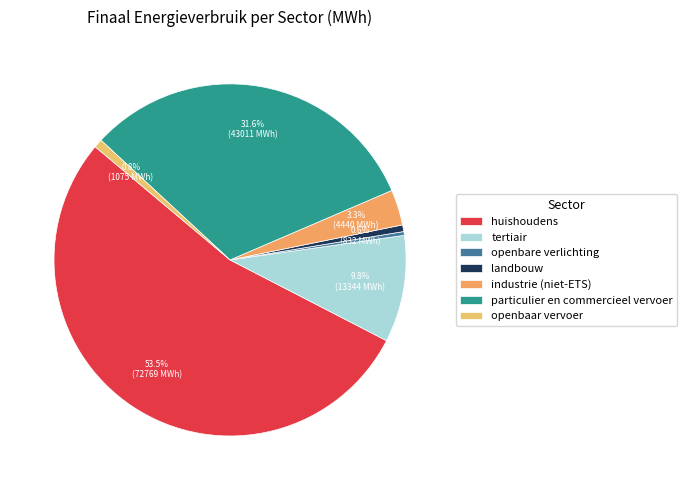

Is there a majority slice in this chart?

Yes